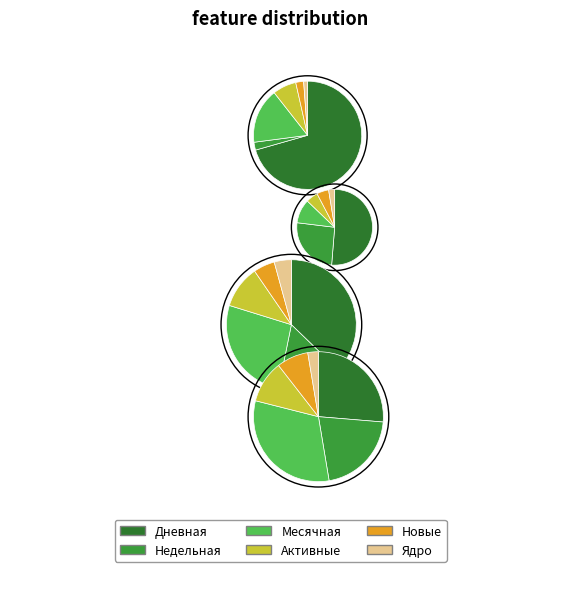

Count the number of slices in the pie.

6